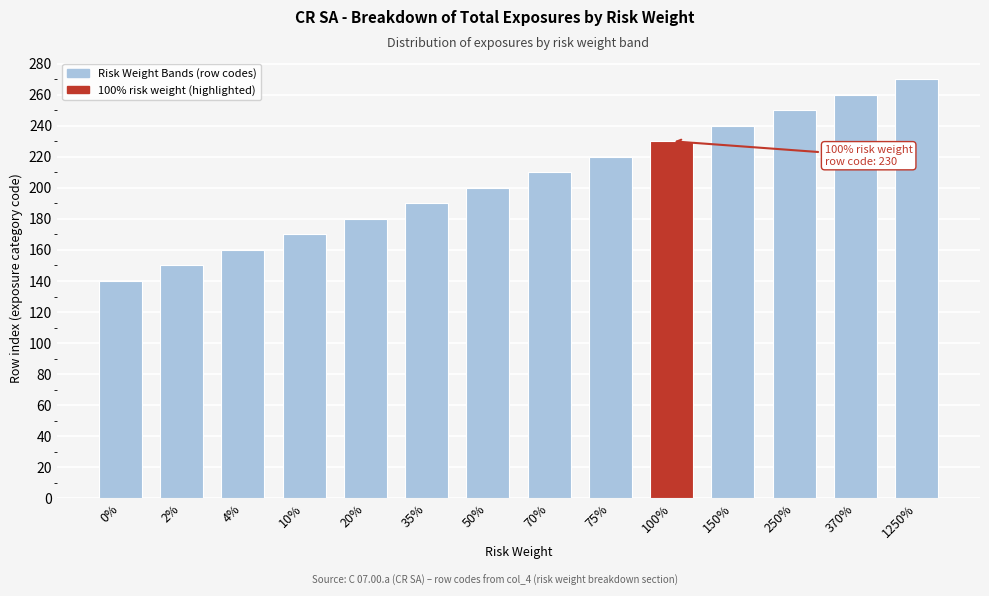

Reading right to left, what are all the values shown in this chart?

1250%=270	370%=260	250%=250	150%=240	100%=230	75%=220	70%=210	50%=200	35%=190	20%=180	10%=170	4%=160	2%=150	0%=140